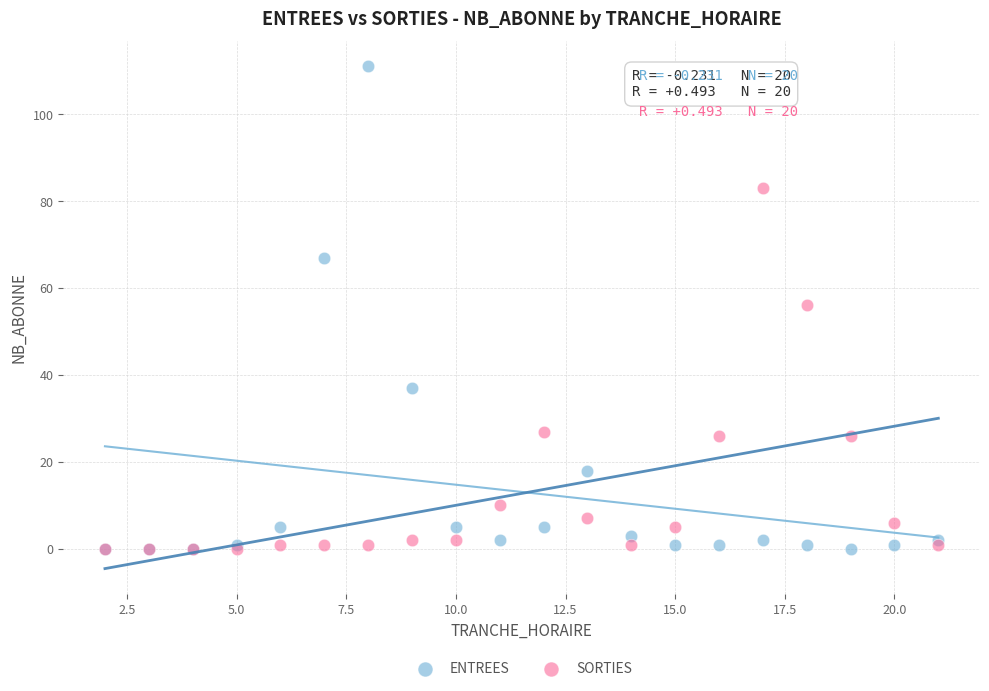

Which series has the widest spread of Y values?

ENTREES